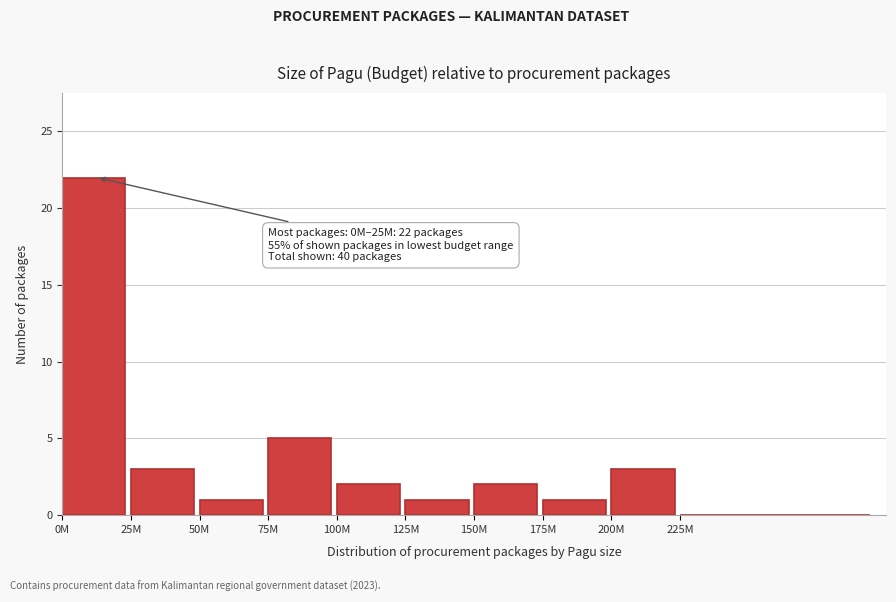

Reading left to right, extract all data points from this chart.

0M=22	25M=3	50M=1	75M=5	100M=2	125M=1	150M=2	175M=1	200M=3	225M=0